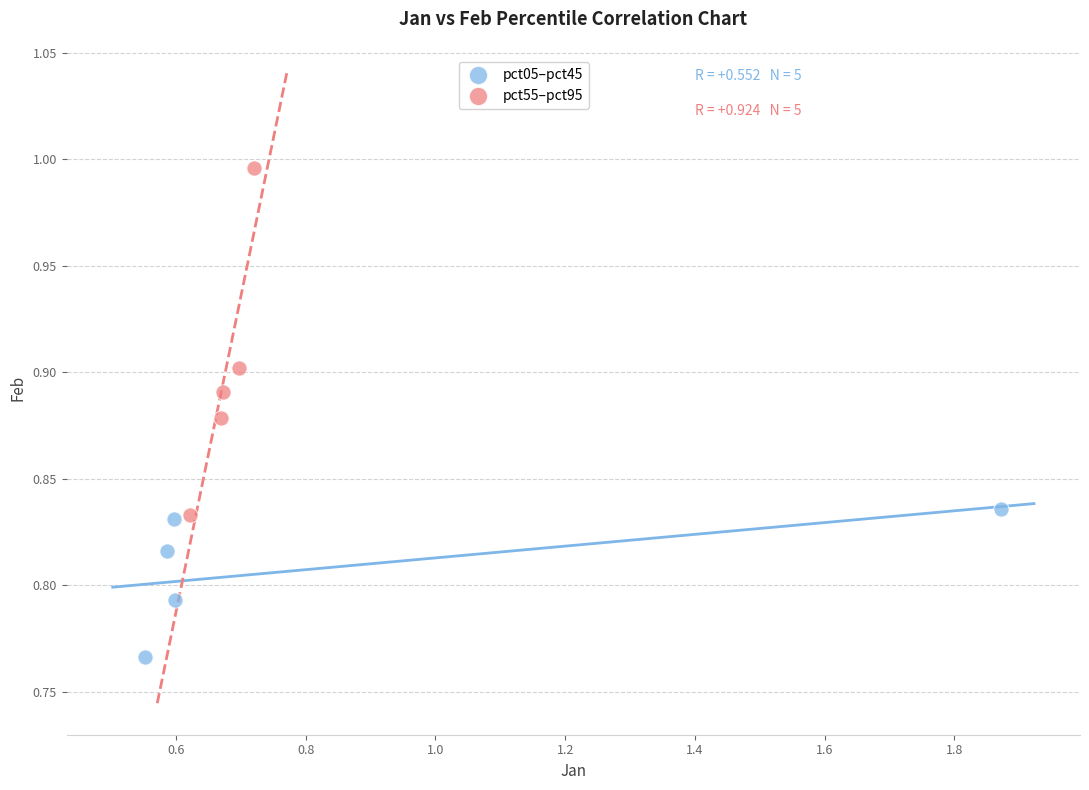

Which series reaches the minimum Y coordinate?

pct05–pct45